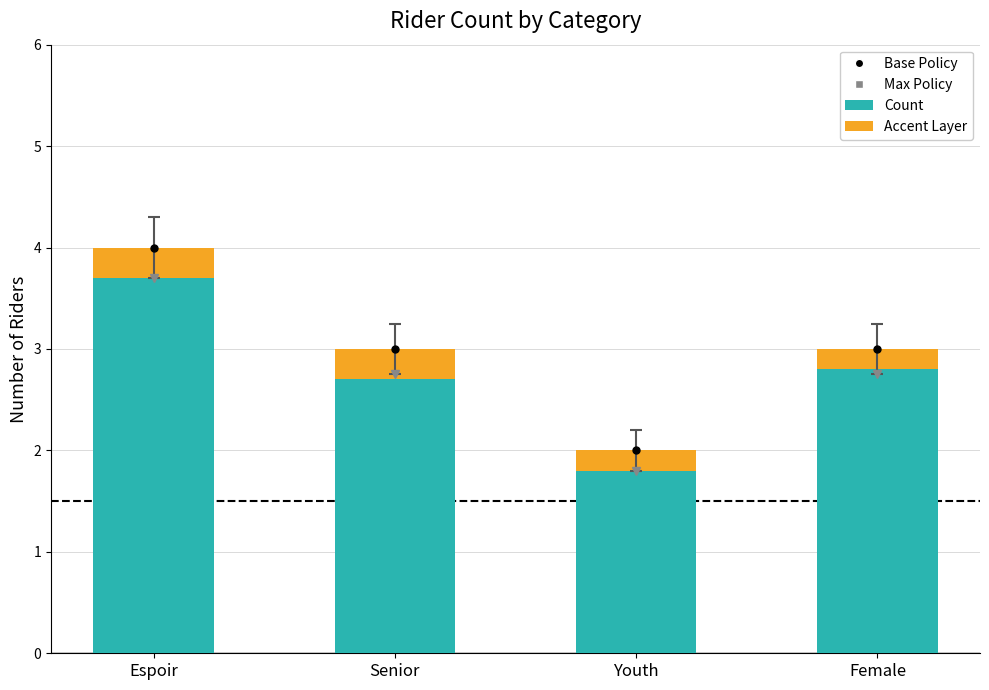

What is the maximum value shown in the chart?

4.0